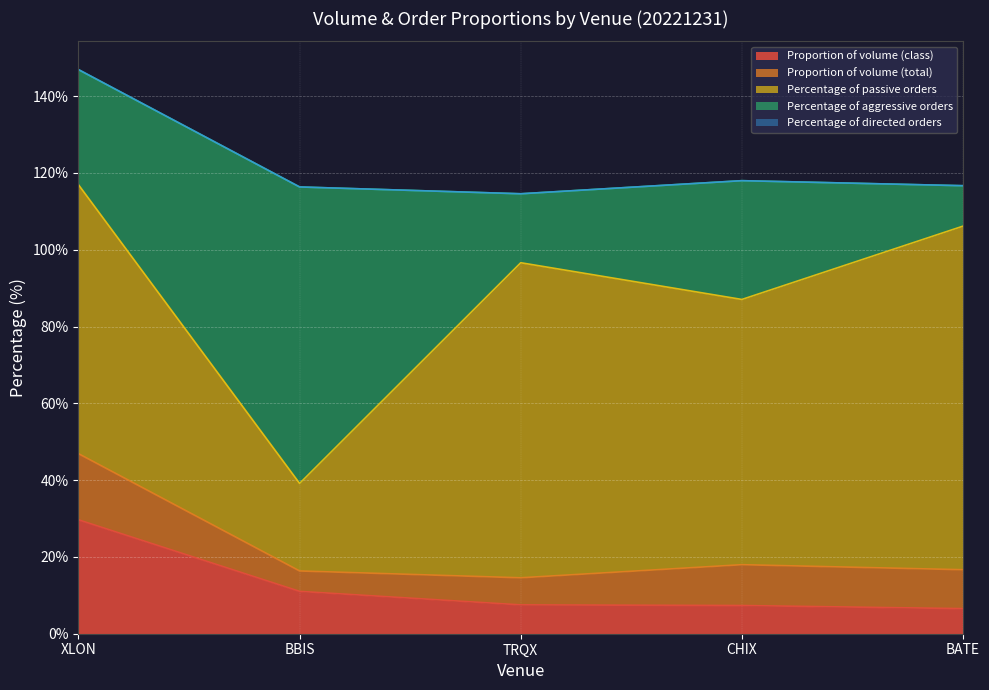

Between BBIS and TRQX, which series saw the biggest shift?

Percentage of passive orders